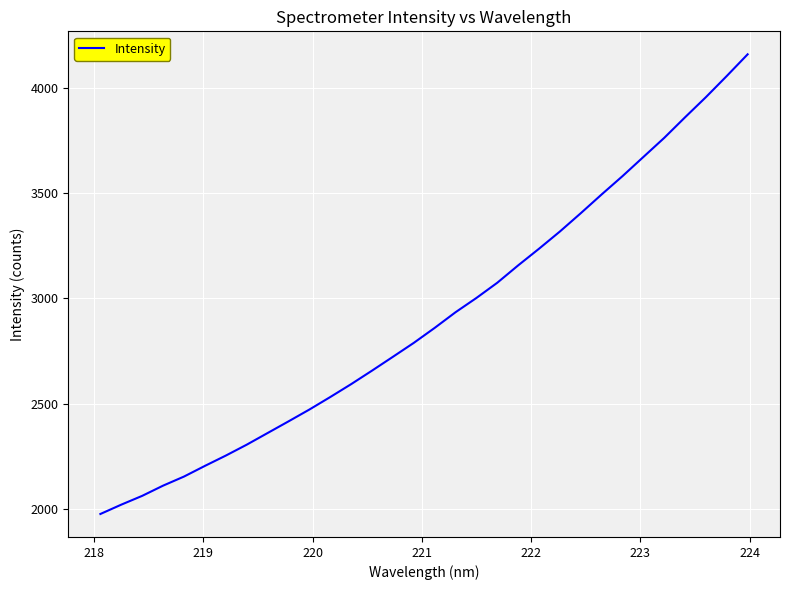

What is the maximum value shown in the chart?

4160.7